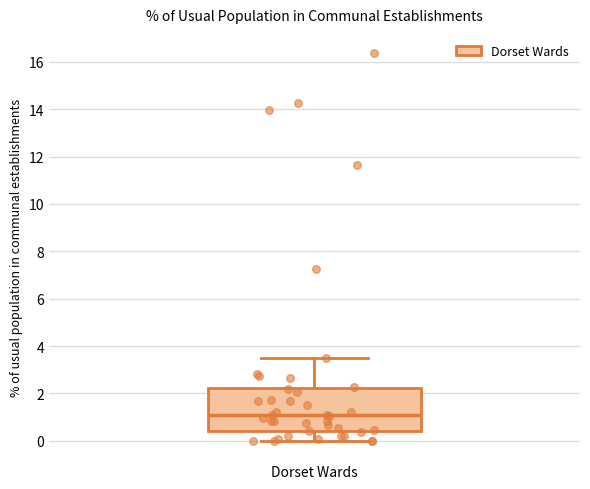

Transcribe this box plot: give where the median line is, the range the box spans, and where the two whiskers end, as read against the y-axis. The values are not printed on the chart, so give them approximately, as read against the axis.

median 1.0, box 0.4 to 2.2, whiskers 0.0 to 3.6